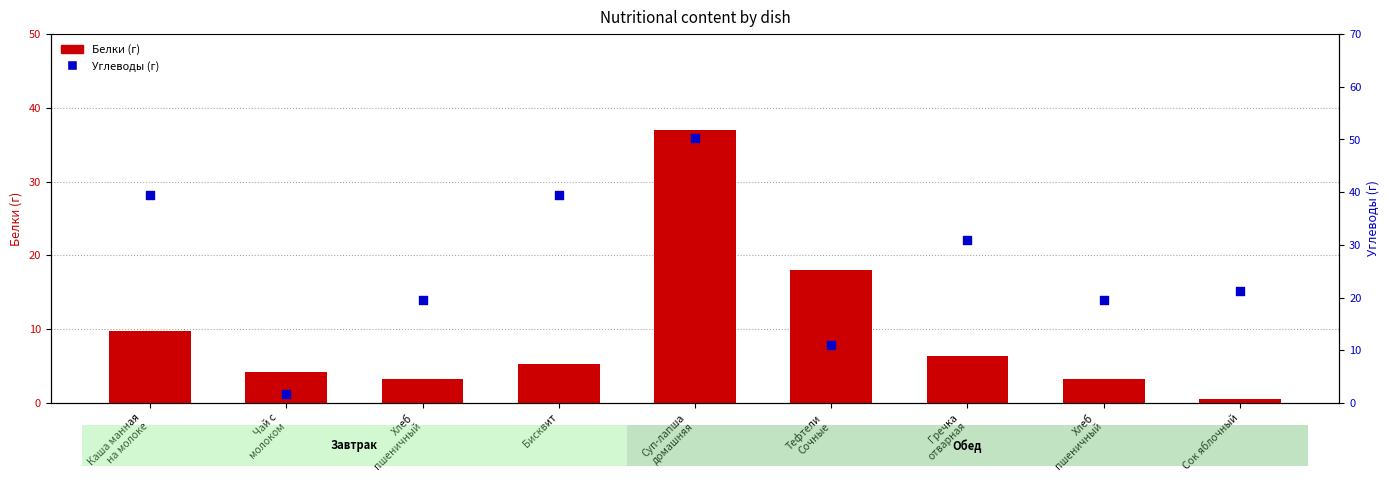

Which series reaches the maximum Y coordinate?

Углеводы (г)